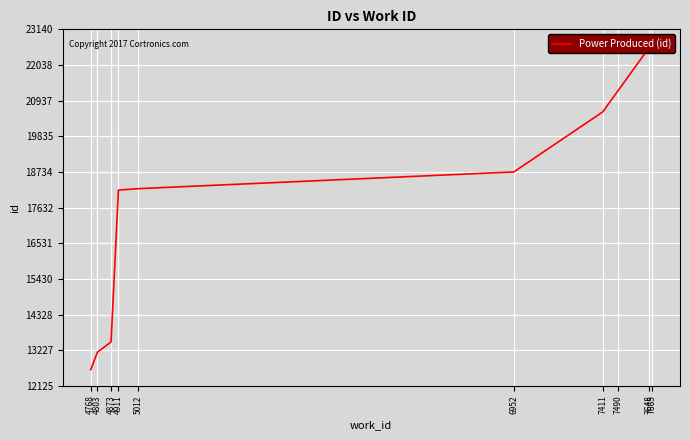

What is the value of the 8th point from the left?

21244